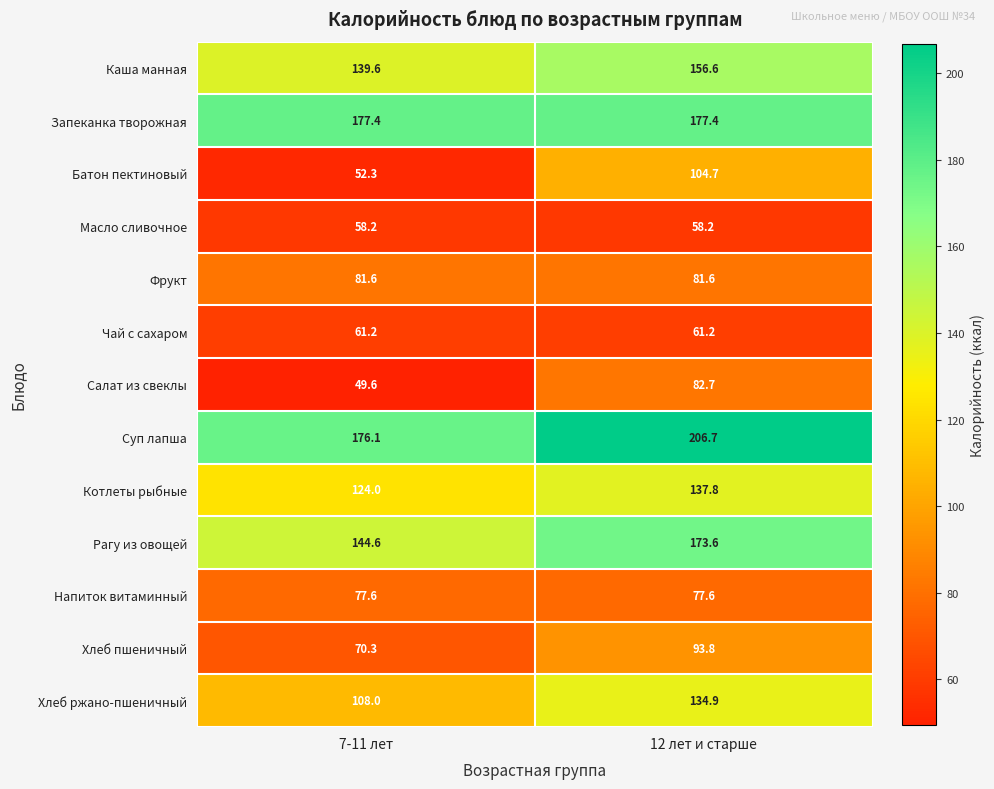

What is the spread (max minus min) of values at 12 лет и старше?

148.5